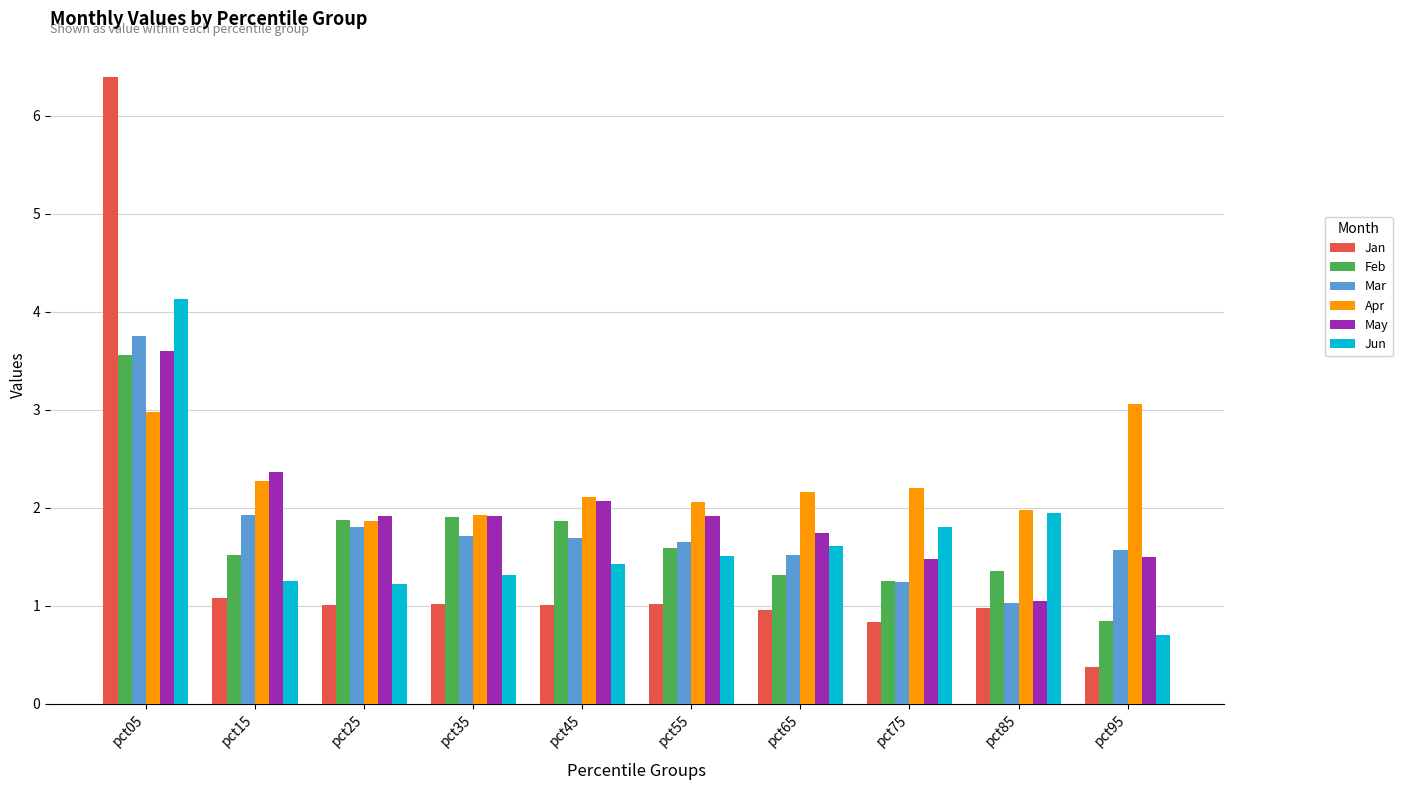

What is the approximate value of May at pct15?

2.4